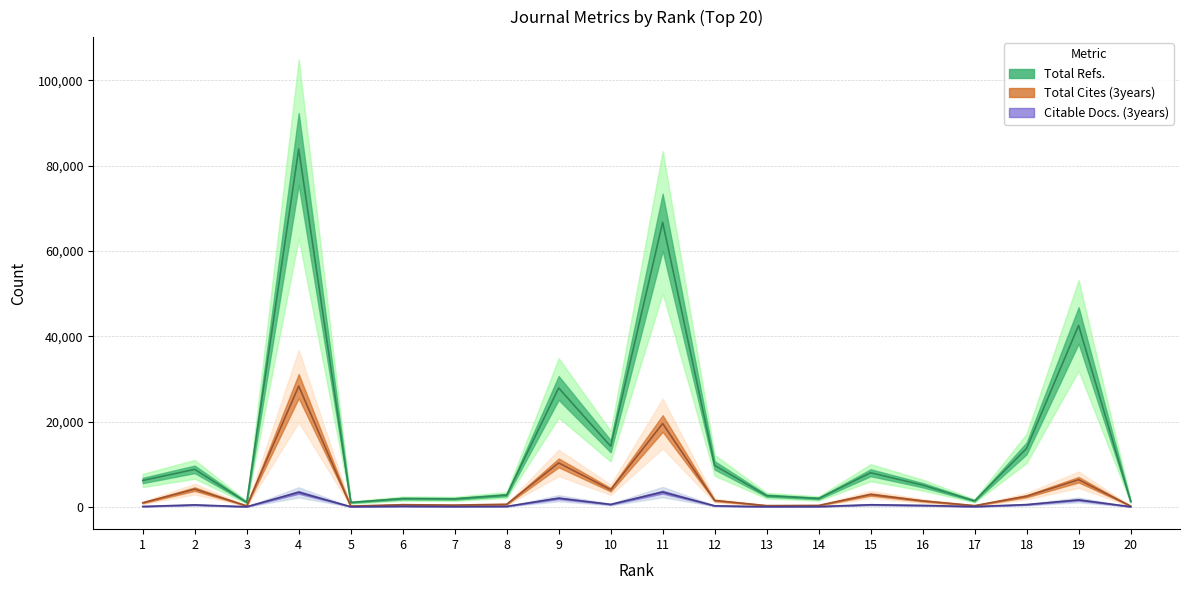

What is the highest value of the Total Refs. series?

83888